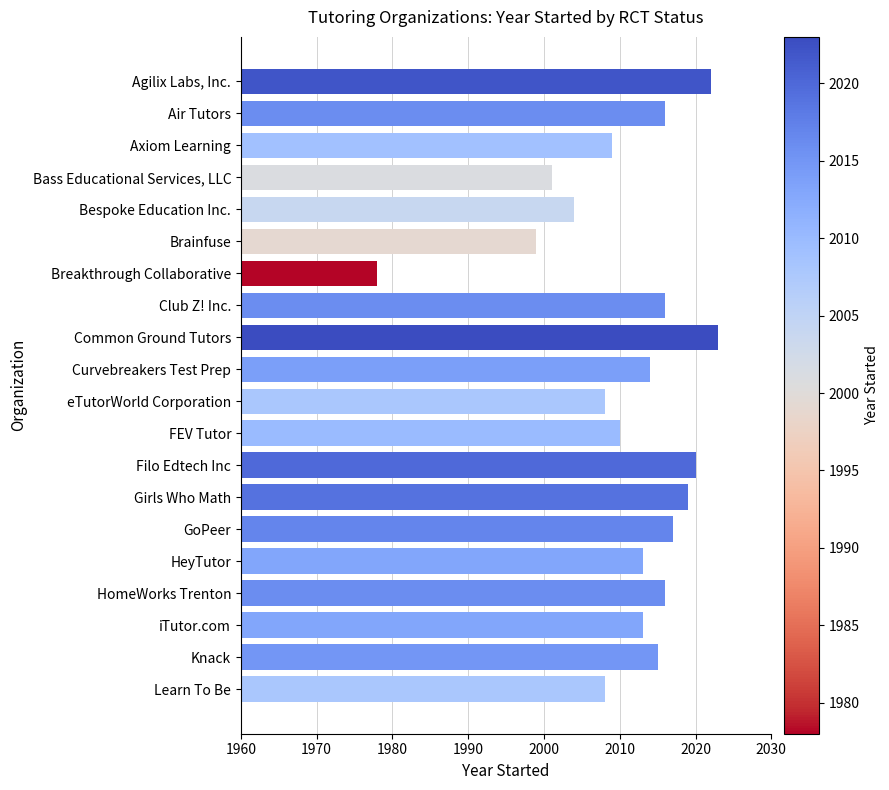

What is the maximum value shown in the chart?

2023